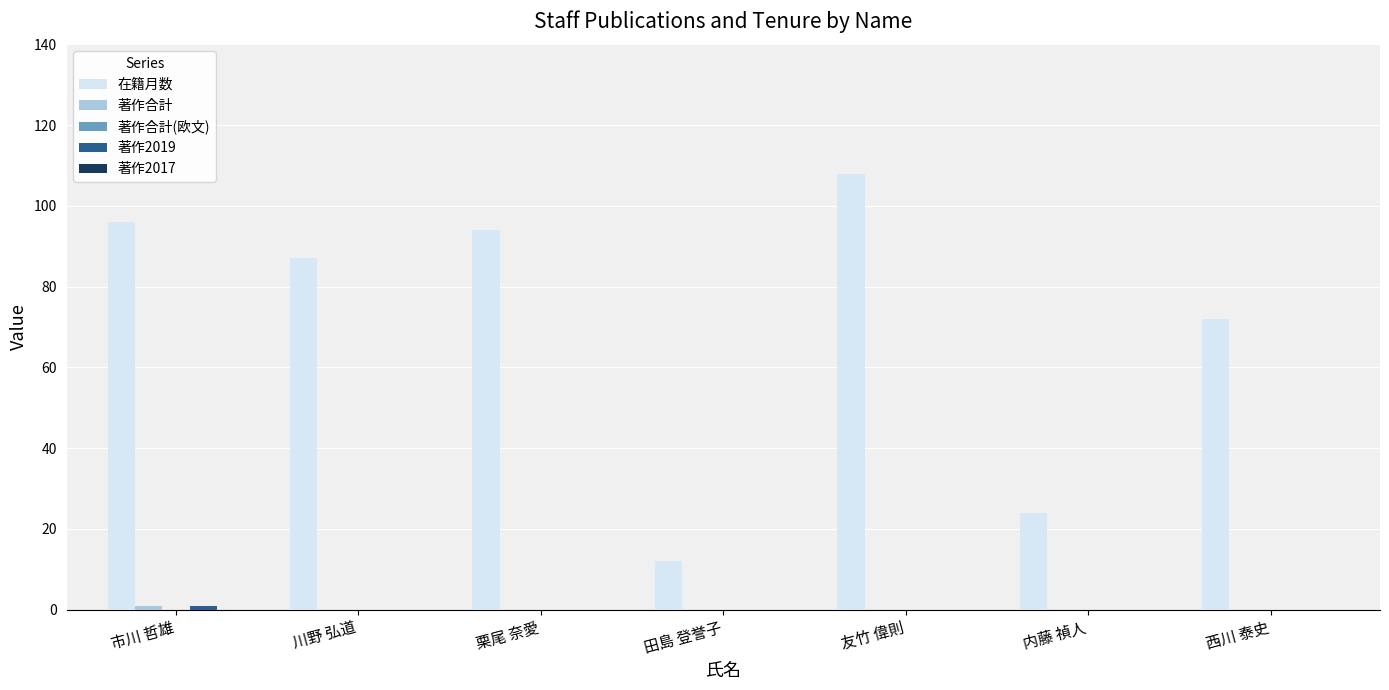

Where is 在籍月数 nearest to the value 60?

西川 泰史